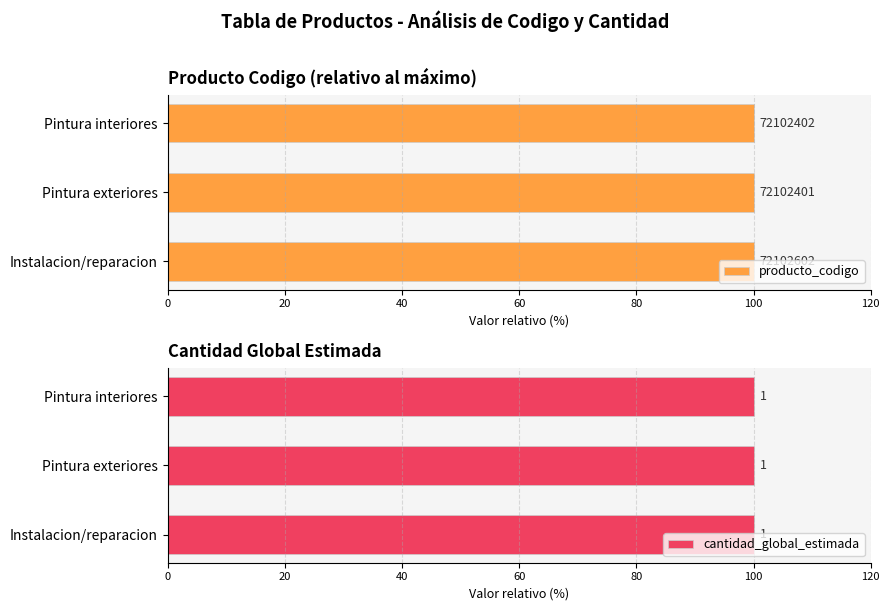

How many bars are there in total?

6